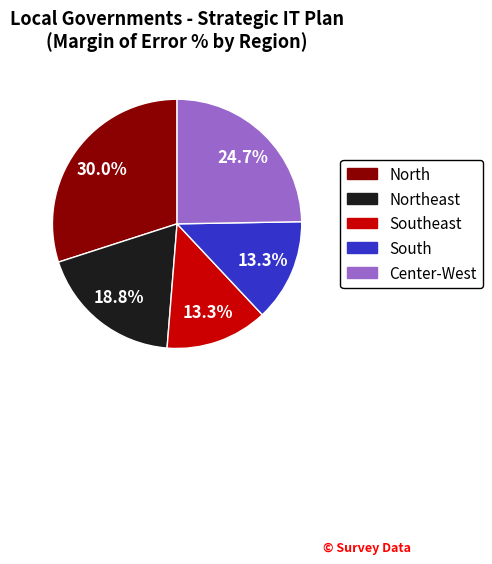

To the nearest percent, what portion does South represent?

13%